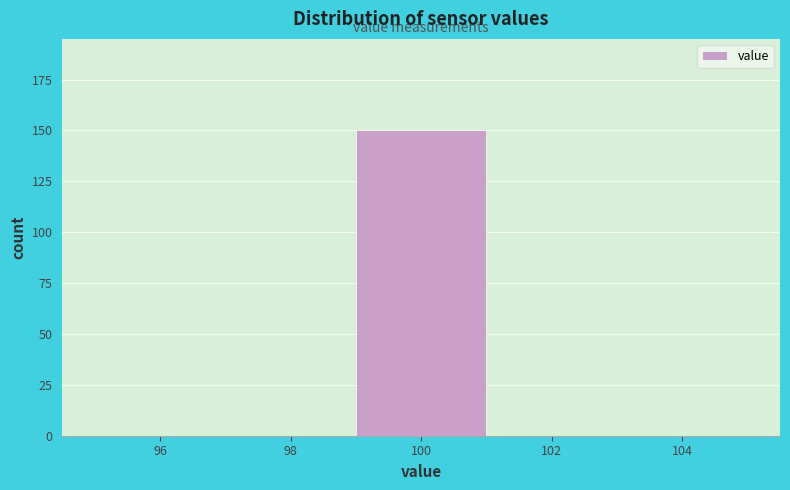

What is the height of the bar covering 99 to 101 on the x-axis? The values are not printed on the chart, so give them approximately, as read against the axis.

150